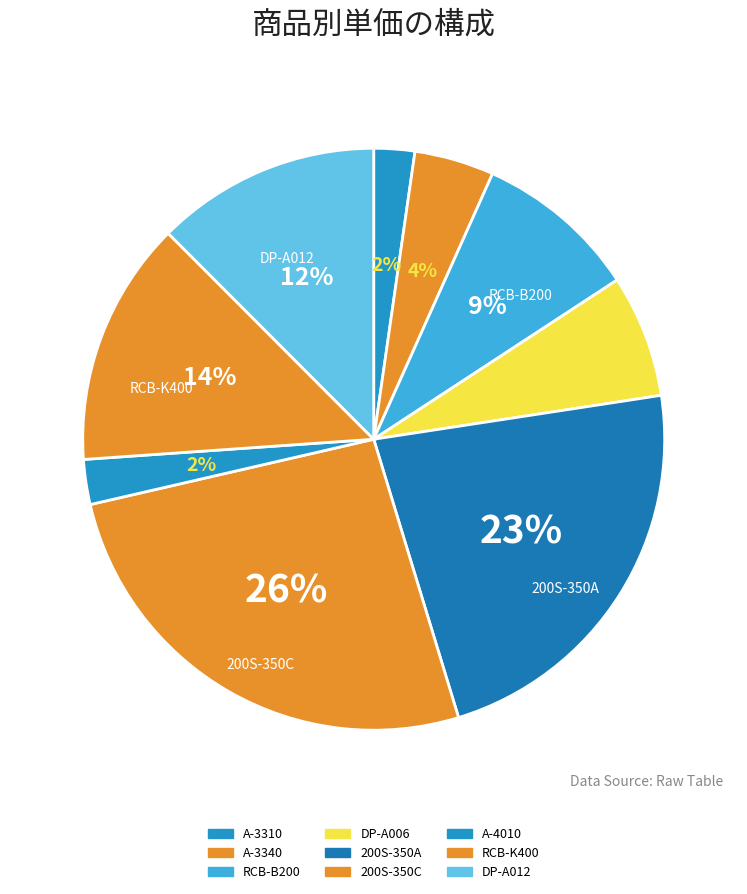

Count the number of slices in the pie.

9